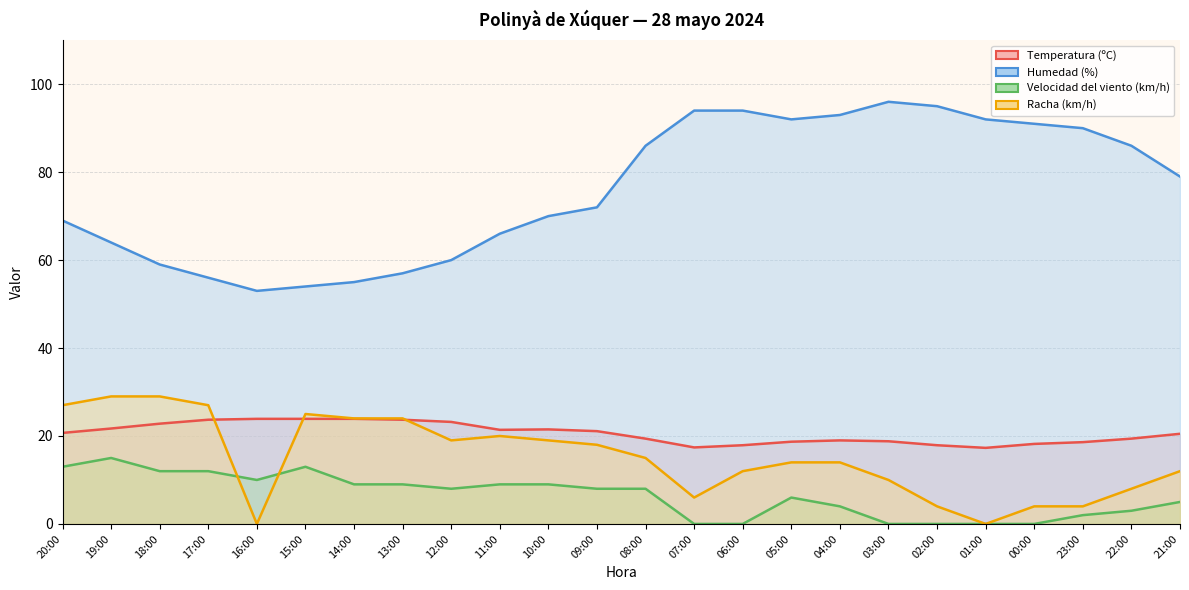

What position from the right is 01:00?

5